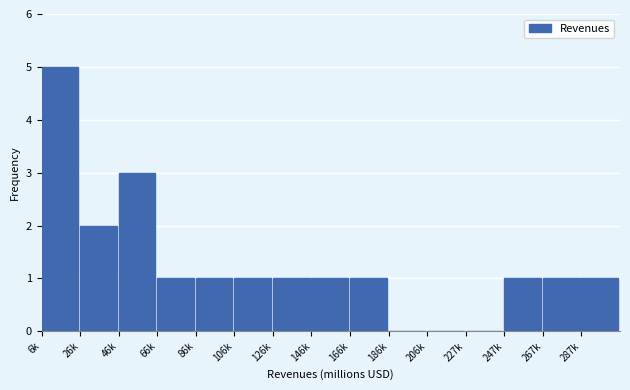

Reading left to right, transcribe all the data shown in this chart.

6k=5	26k=2	46k=3	66k=1	86k=1	106k=1	126k=1	146k=1	166k=1	186k=0	206k=0	227k=0	247k=1	267k=1	287k=1